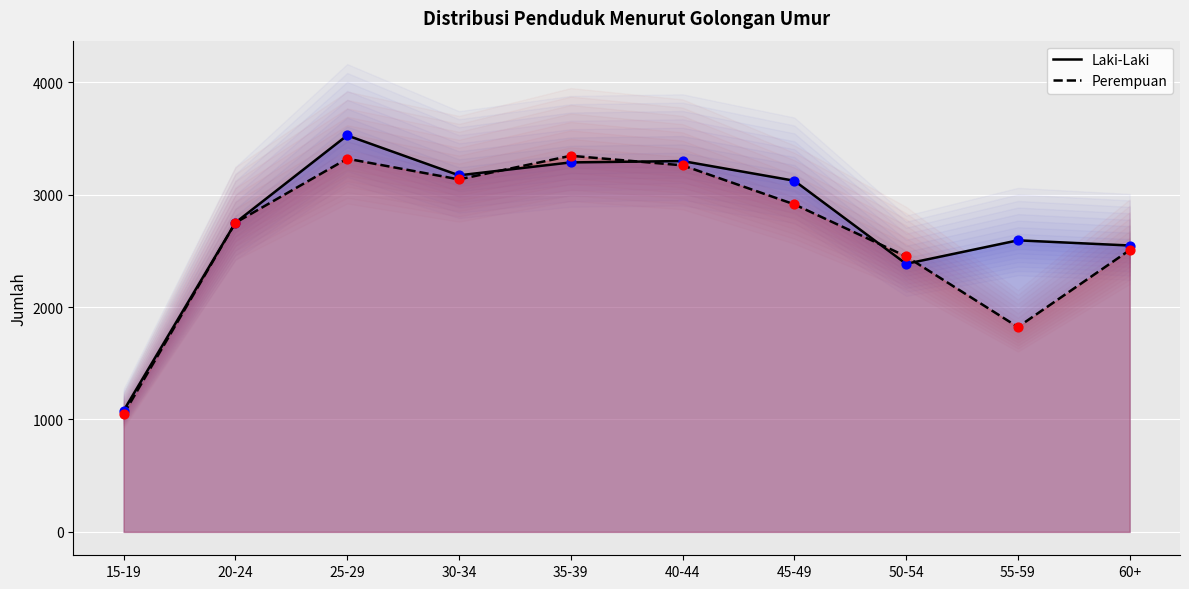

What are all the series names shown in the legend?

Laki-Laki, Perempuan